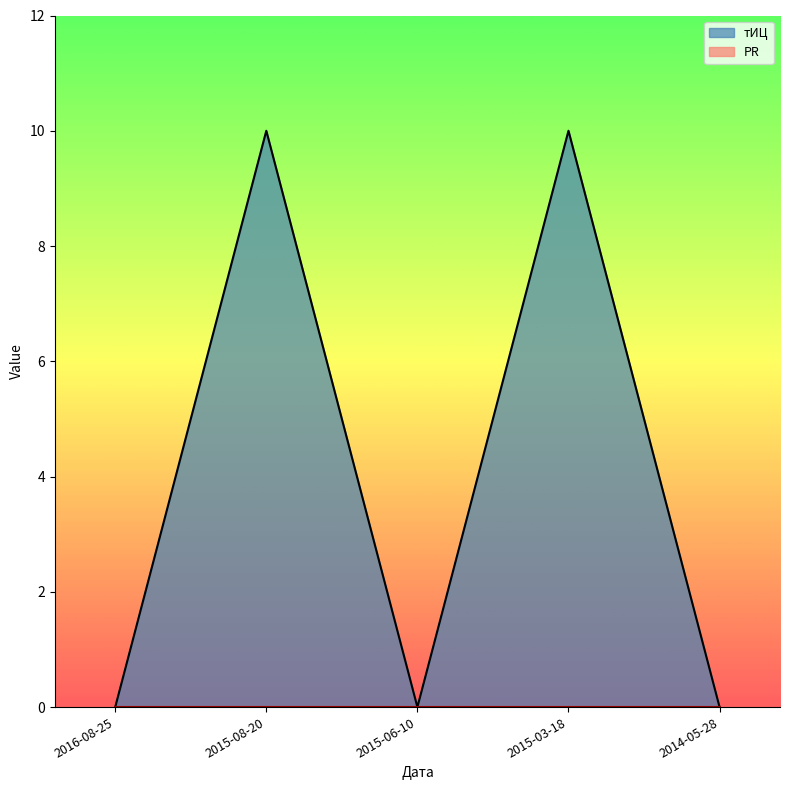

The chart shows a value of -4 at 2014-05-28. True or false?

False